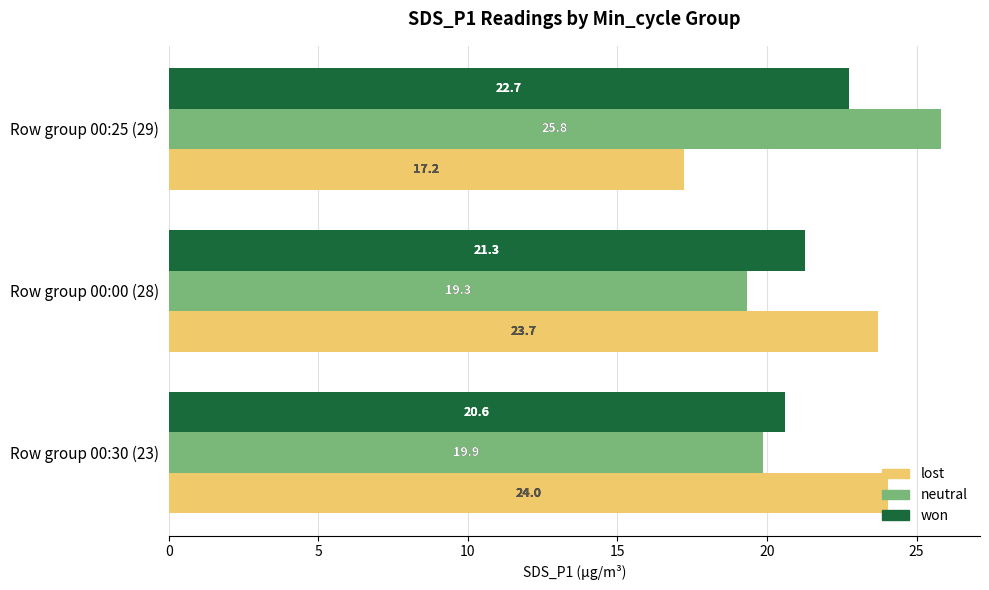

Is it true that lost equals 12.8 at Row group 00:00 (28)?

False